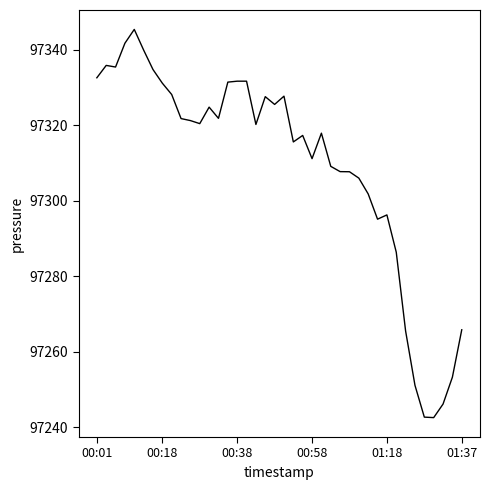

What is the maximum value shown in the chart?

97345.4